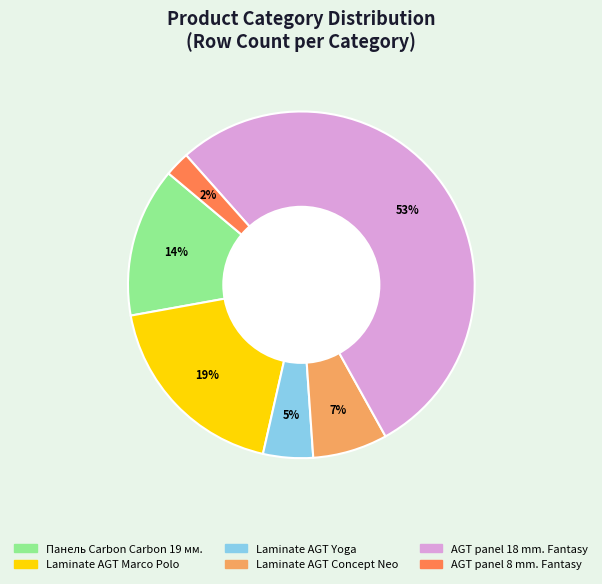

Is there a majority slice in this chart?

Yes